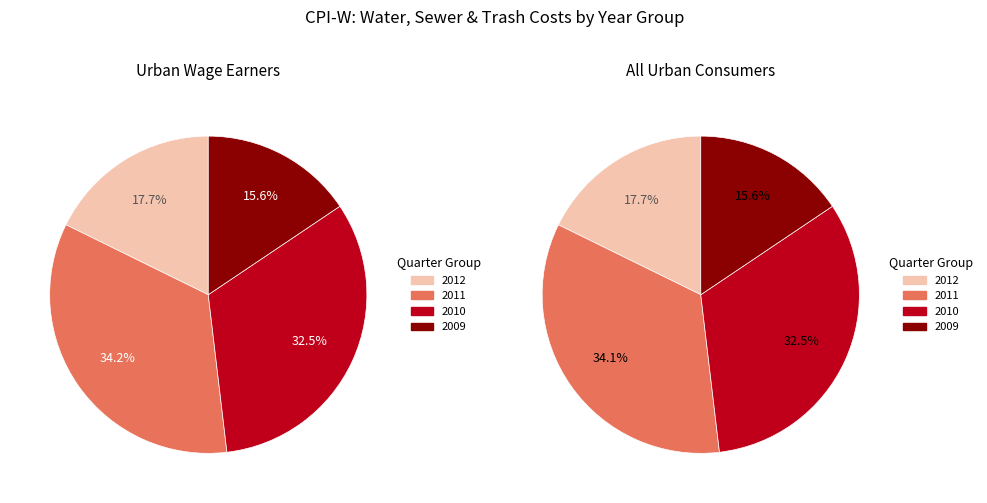

Does 2009.3 represent more than half of the total?

No